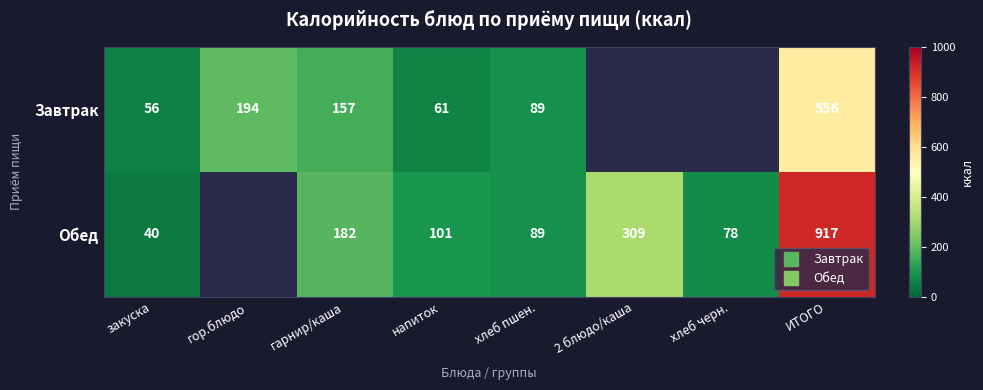

What is the minimum value shown in the chart?

40.0